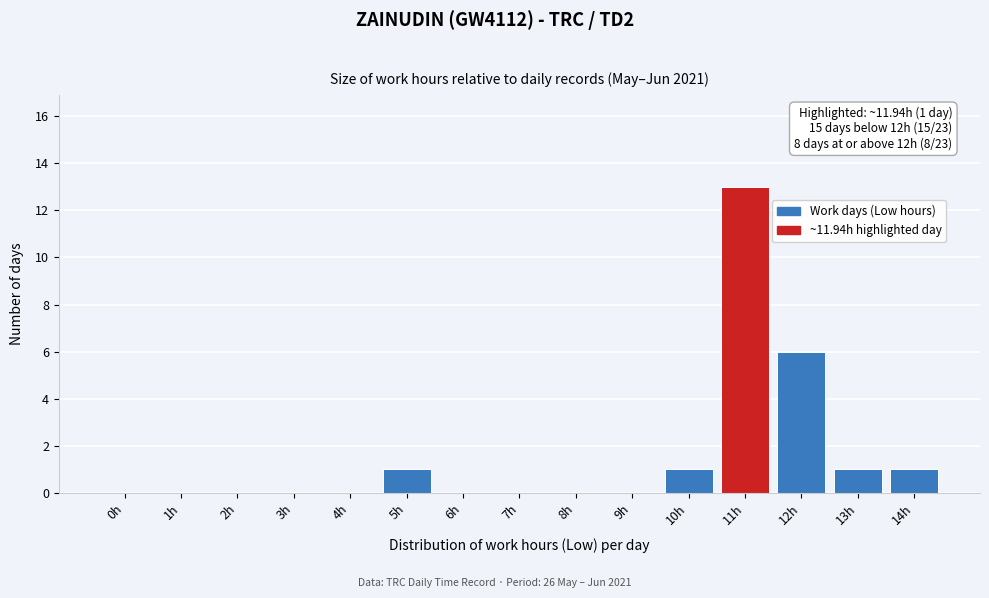

Between 3h and 10h, which is larger?

10h